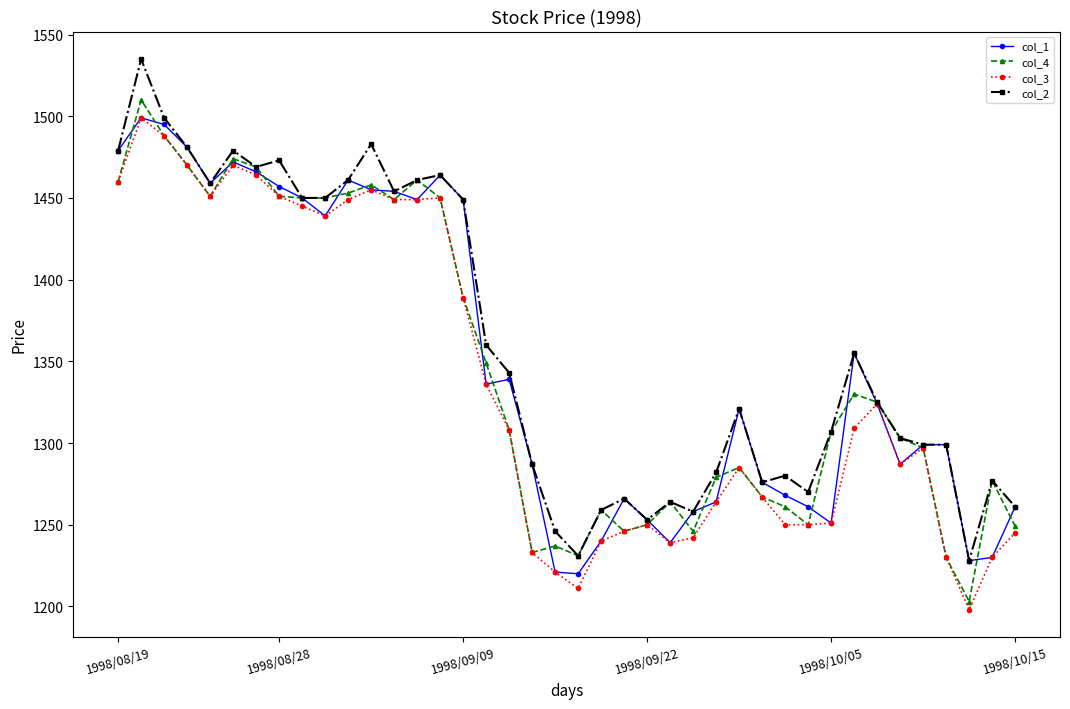

What is the lowest value of the col_2 series?

1228